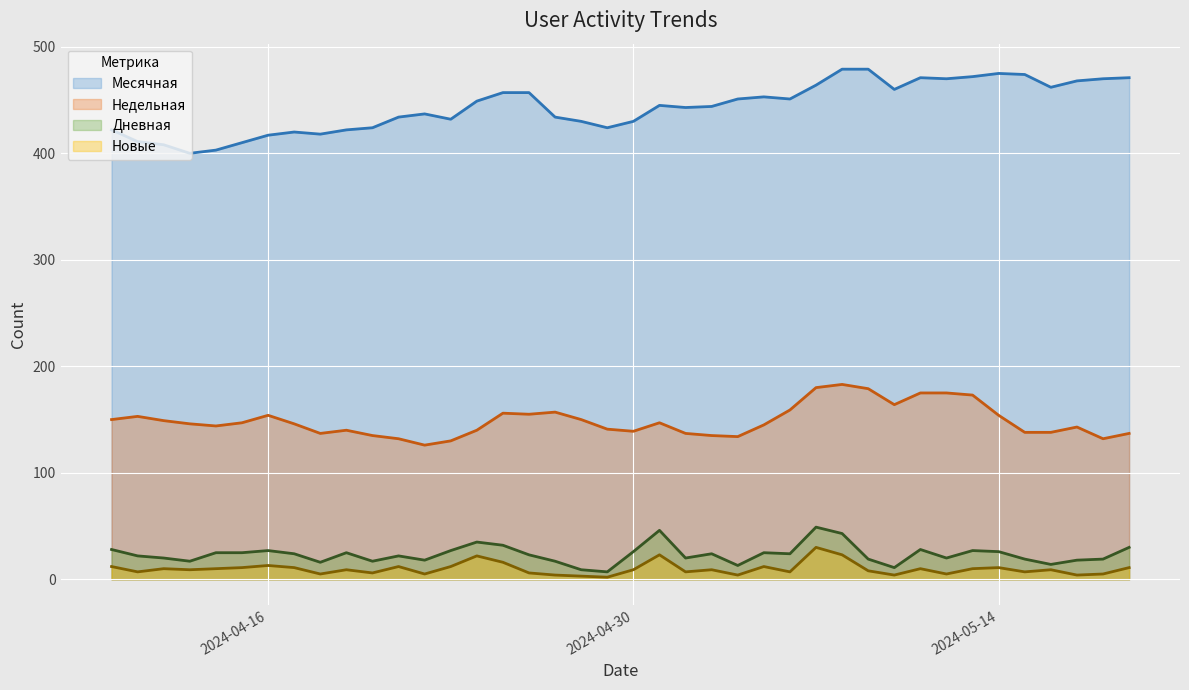

At which label does Недельная reach its minimum?

2024-04-22